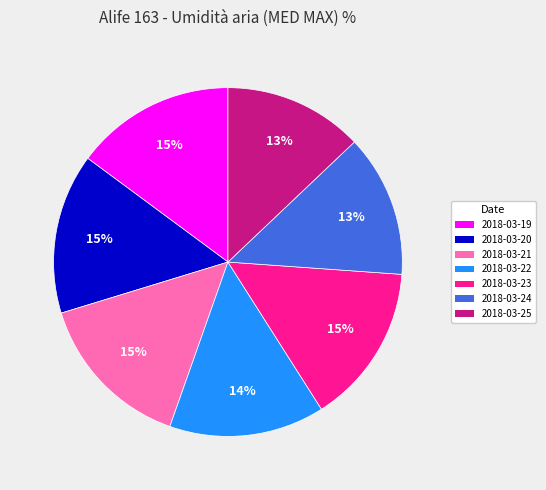

To the nearest percent, what is the difference between the largest and smallest slice percentages?

2%